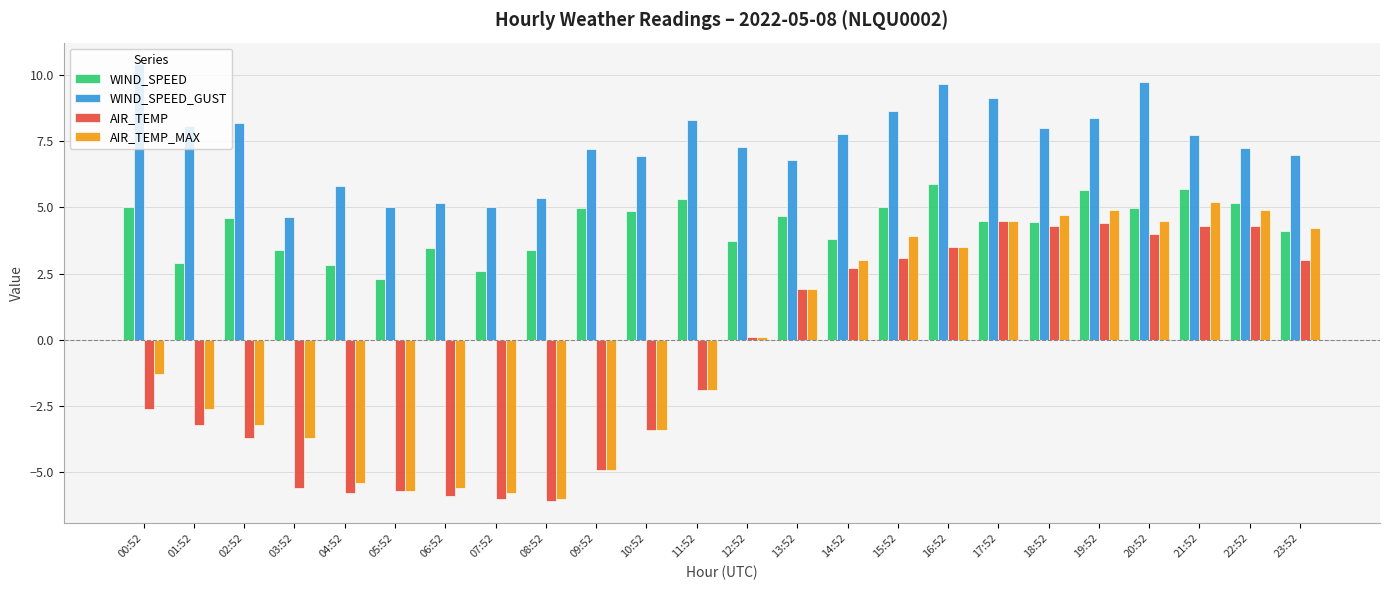

What is the difference between the WIND_SPEED values at 15:52 and 17:52?

0.5